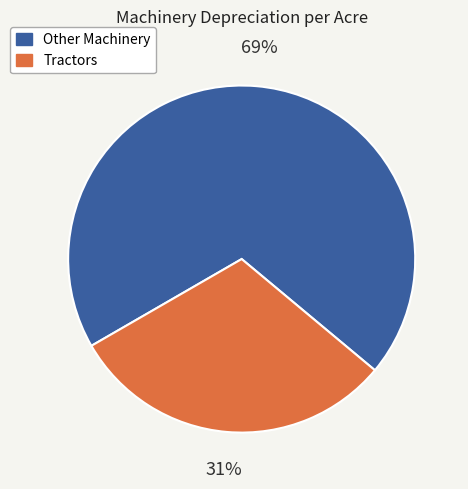

Combined, do Tractors and Other Machinery account for over 50%?

Yes